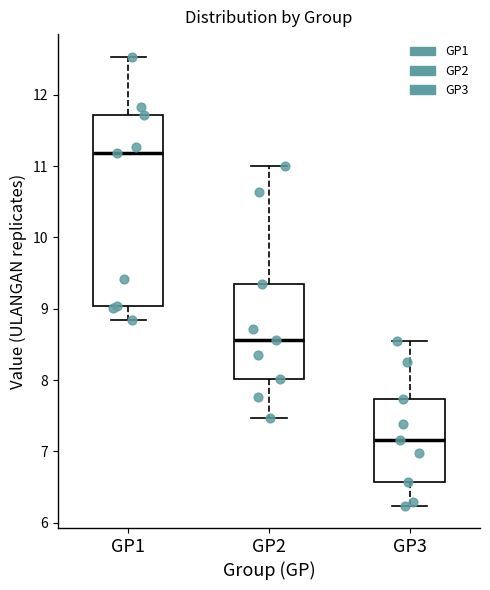

Comparing the boxes themselves (not the whiskers), which one is the tallest?

GP1